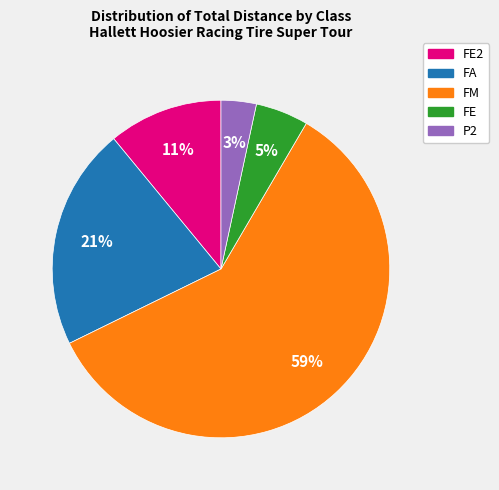

Is there any slice that represents more than half of the pie?

Yes